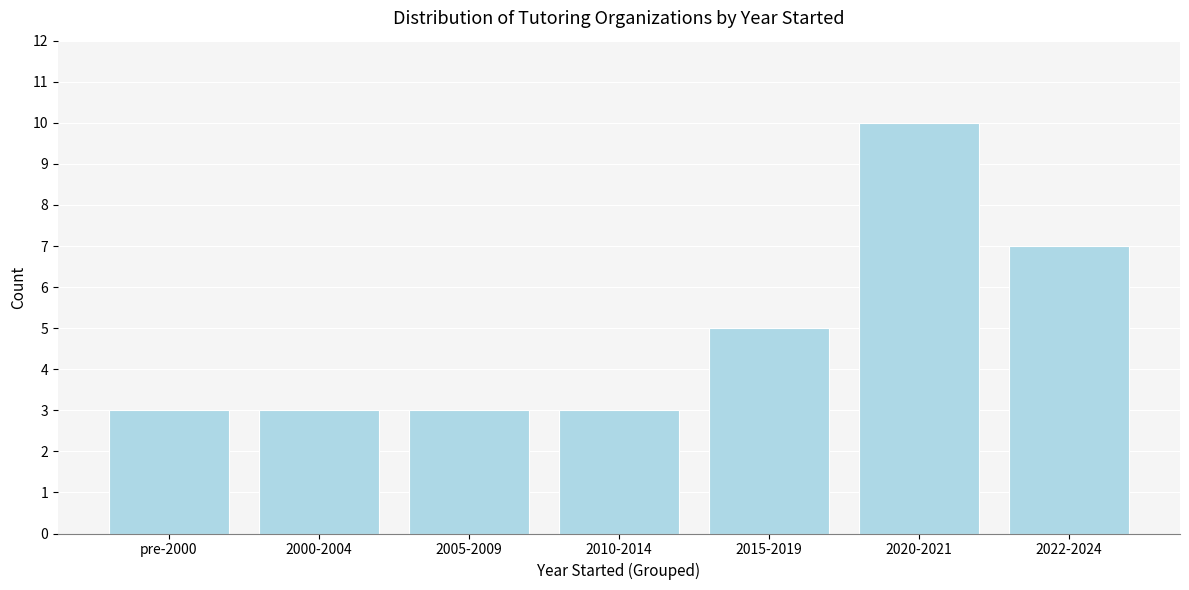

Reading left to right, transcribe all the data shown in this chart.

pre-2000=3	2000-2004=3	2005-2009=3	2010-2014=3	2015-2019=5	2020-2021=10	2022-2024=7